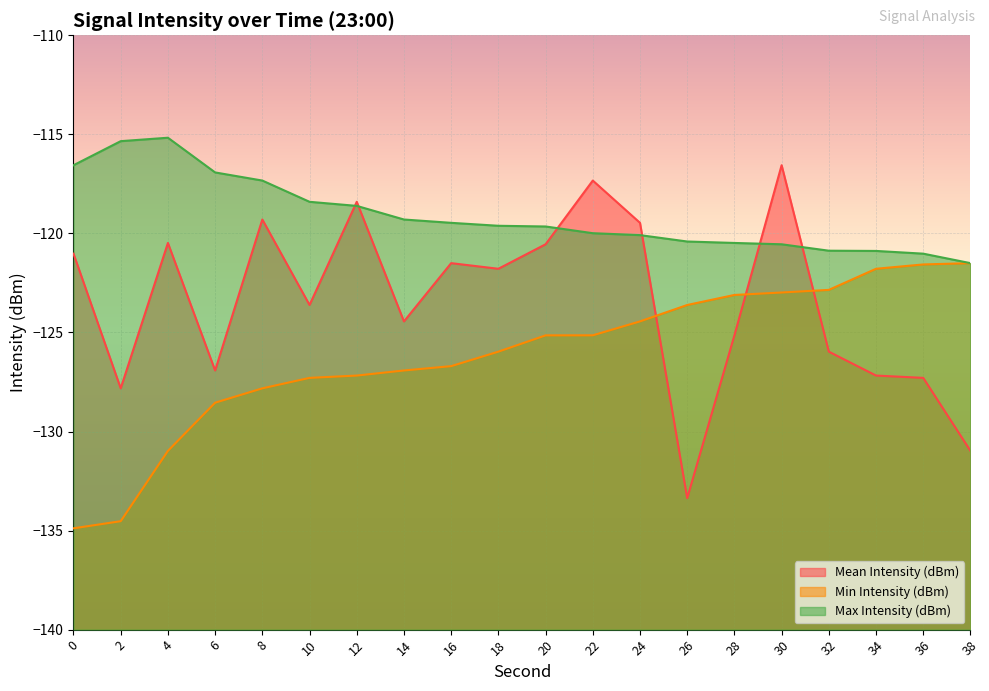

Where is the first local maximum for Mean Intensity (dBm)?

4